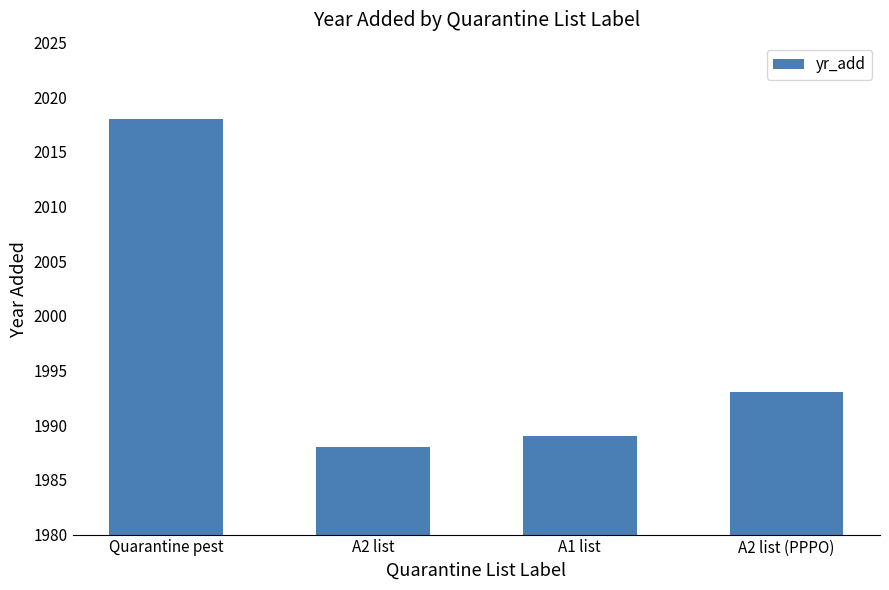

Are the bars grouped side by side (vs. stacked)?

No